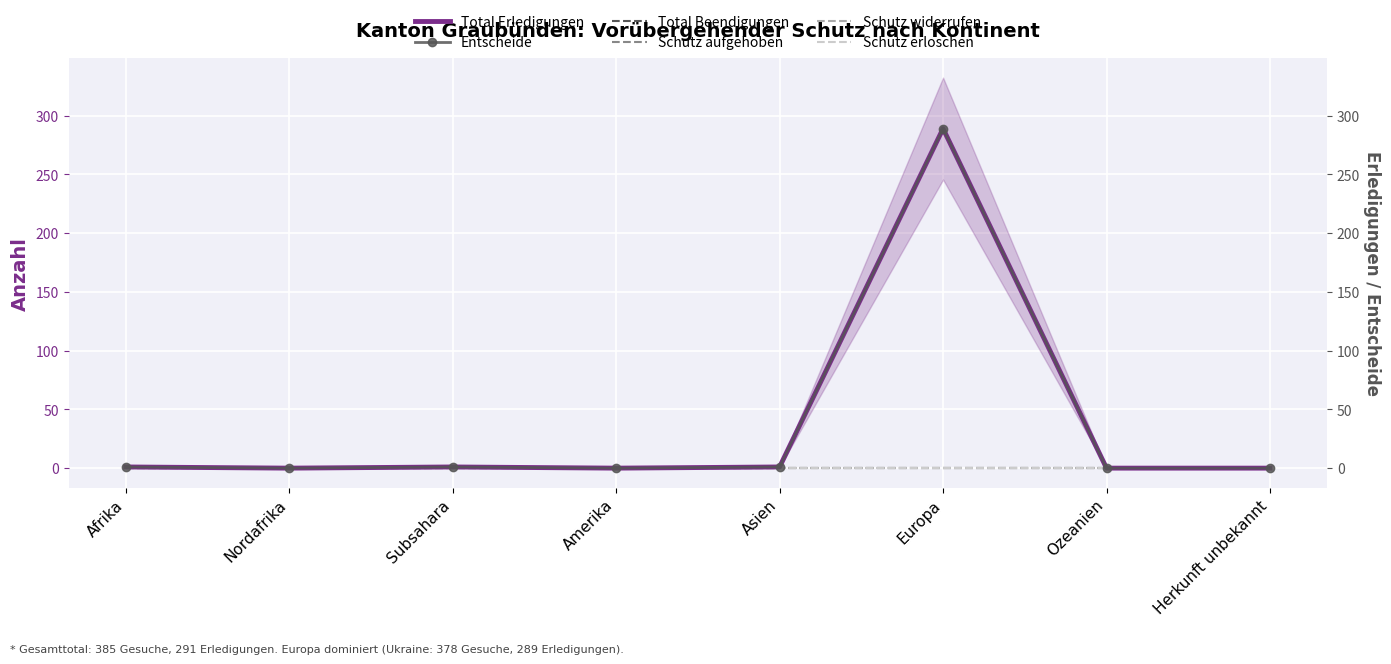

At how many categories does at least one series exceed 30?

1